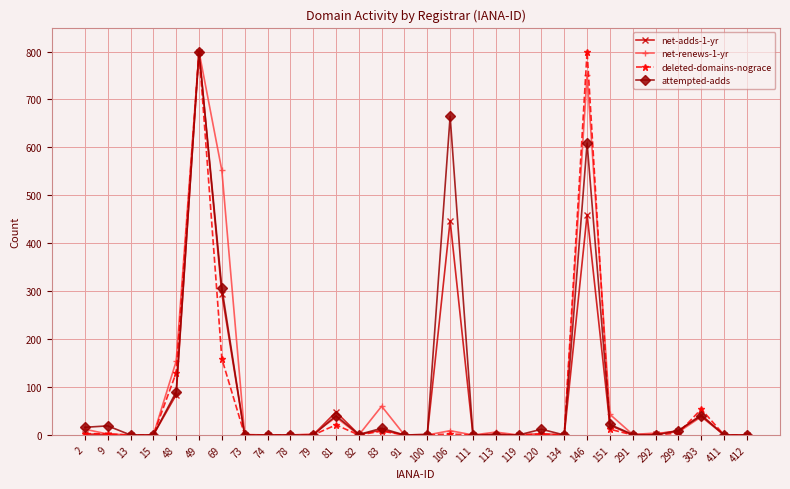

Does the chart have visible grid lines?

Yes